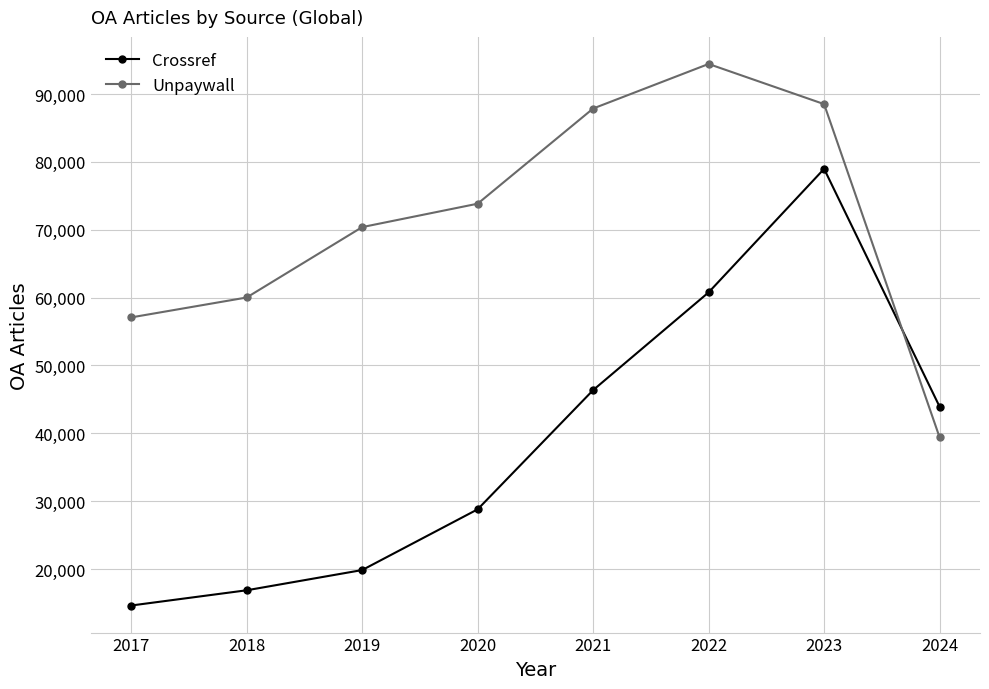

True or false: Crossref has more than 1 points higher than both neighbors.

False